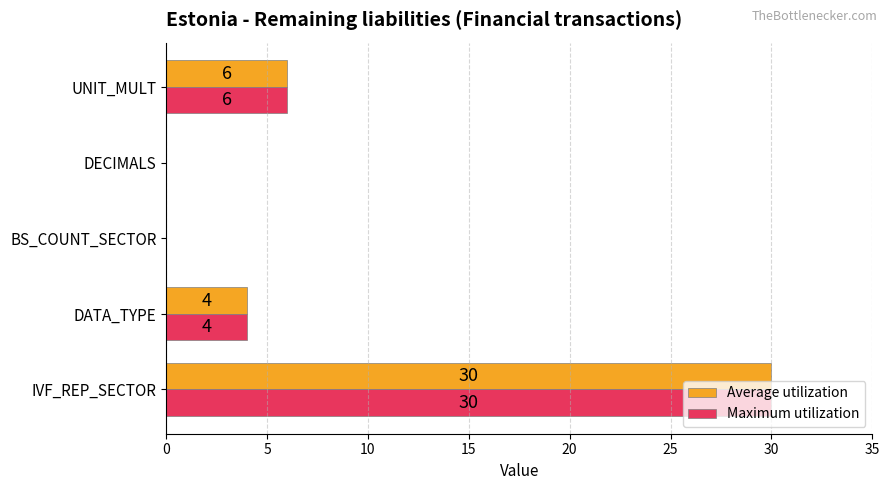

Which category has the highest value across all series?

IVF_REP_SECTOR